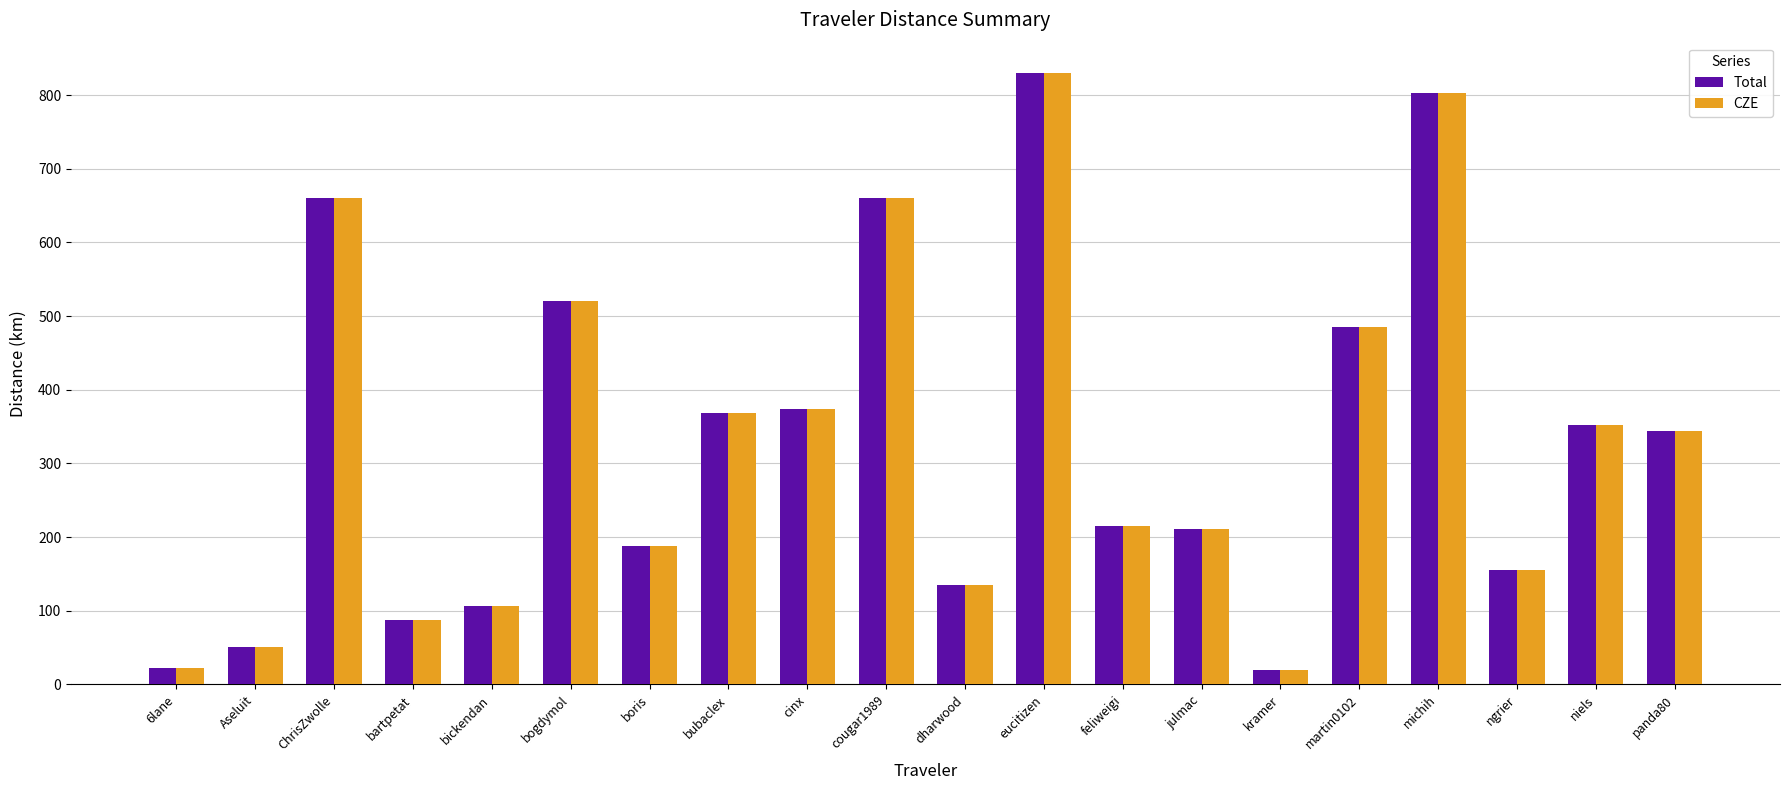

Where does the CZE series first go above 344?

ChrisZwolle